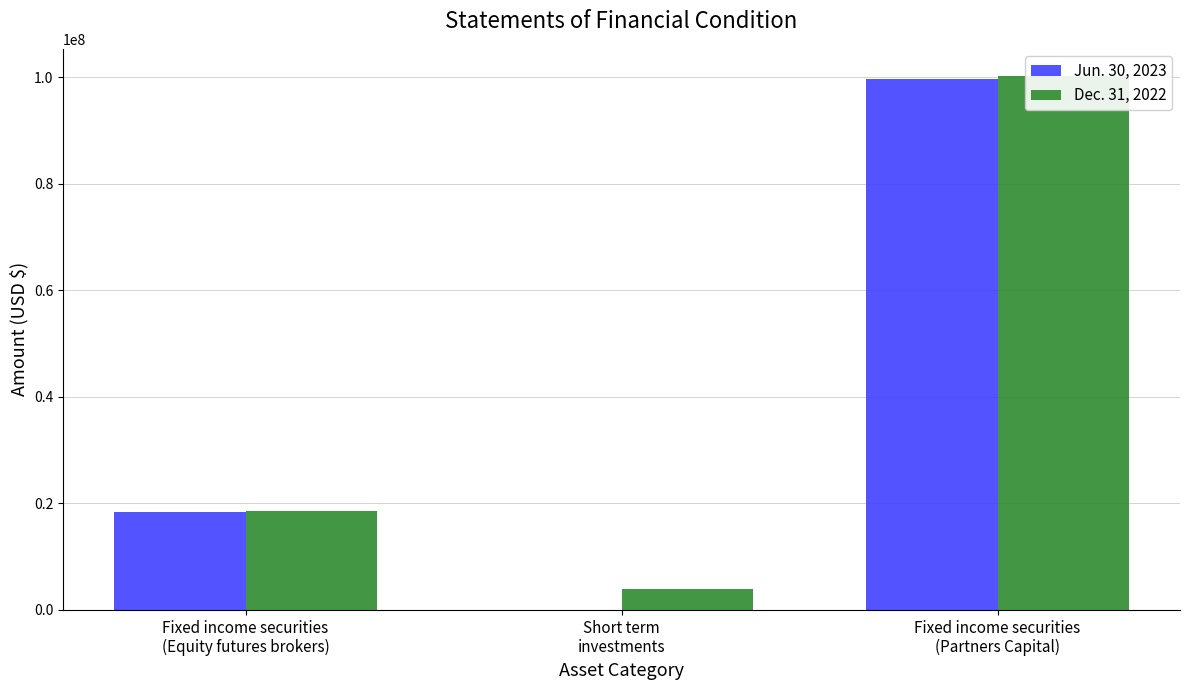

Which category has the lowest value across all series?

Short term
investments